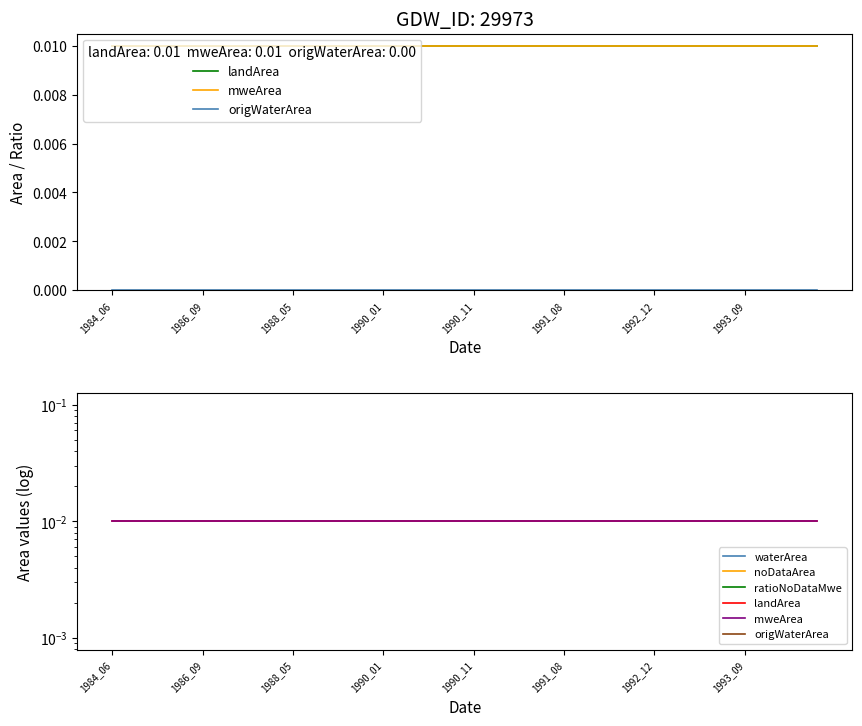

At which label is ratioNoDataMwe closest to 0?

1984_06